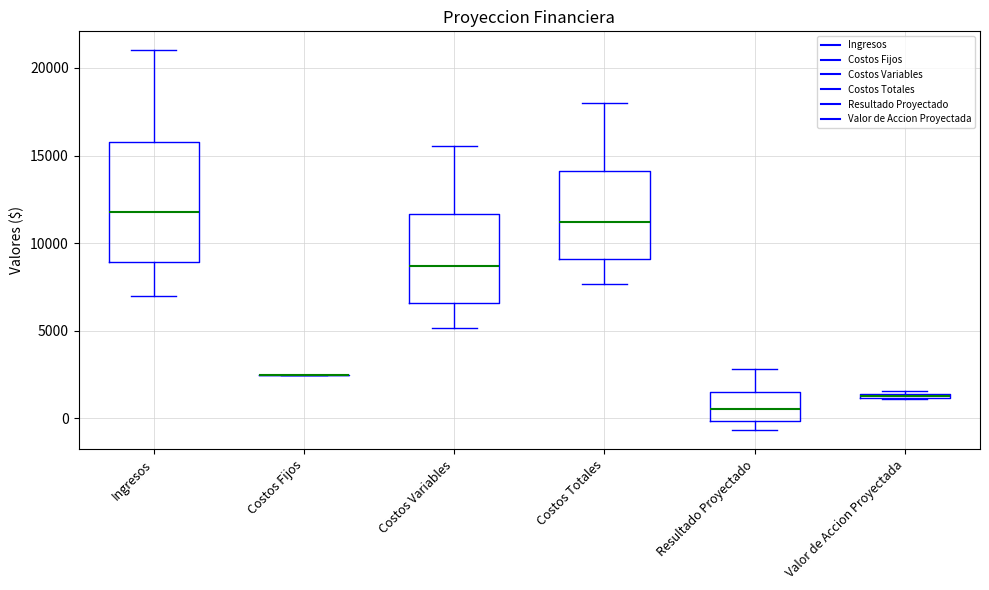

Where is the upper edge of the box for Valor de Accion Proyectada on the y-axis? The values are not printed on the chart, so give them approximately, as read against the axis.

1500